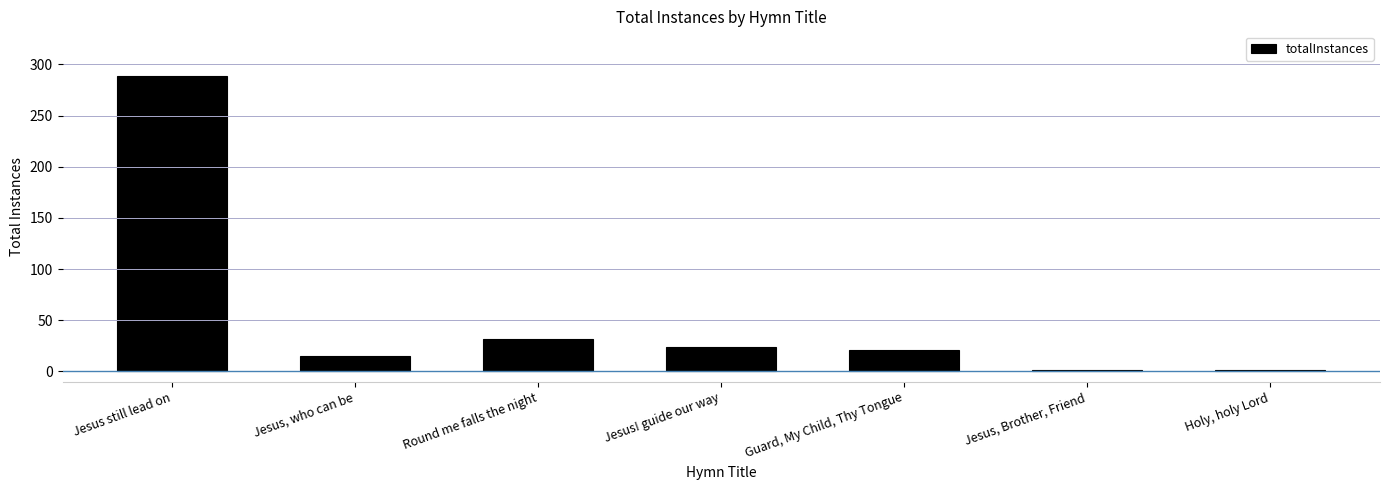

What is the ratio of the value at Jesus still lead on to the value at Round me falls the night?

9.0